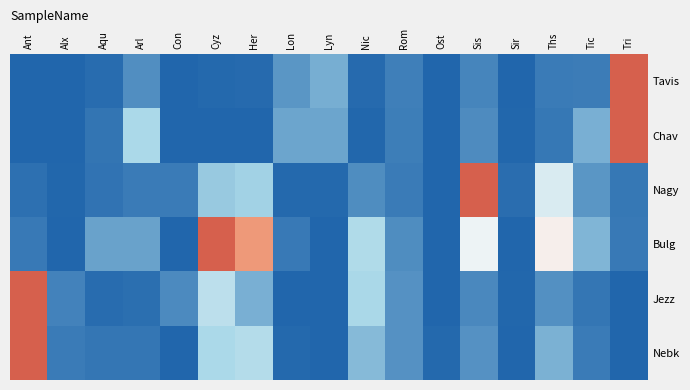

How many series are shown in this chart?

6